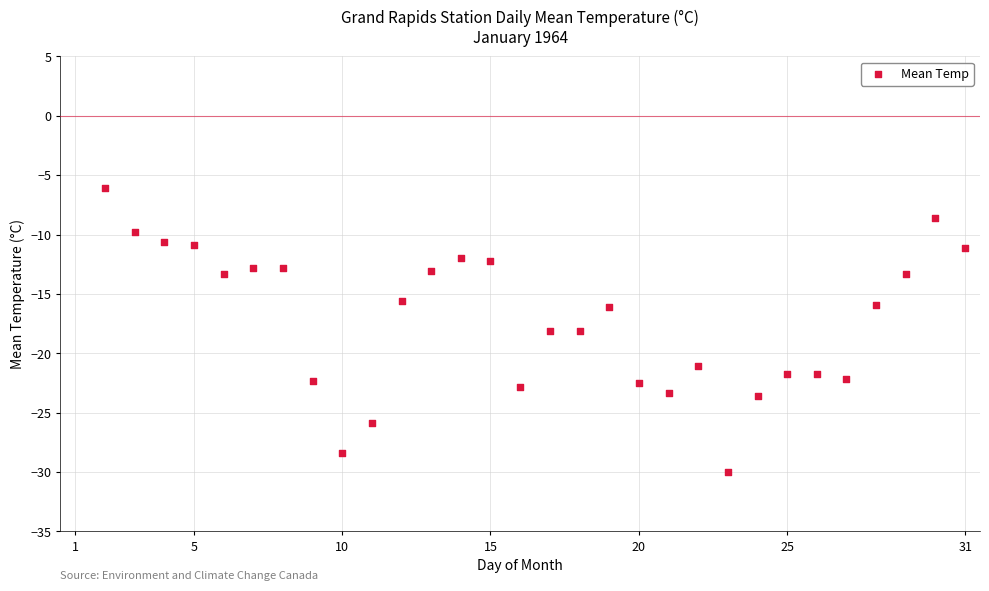

What is the range of X values (max minus min)?

29.0